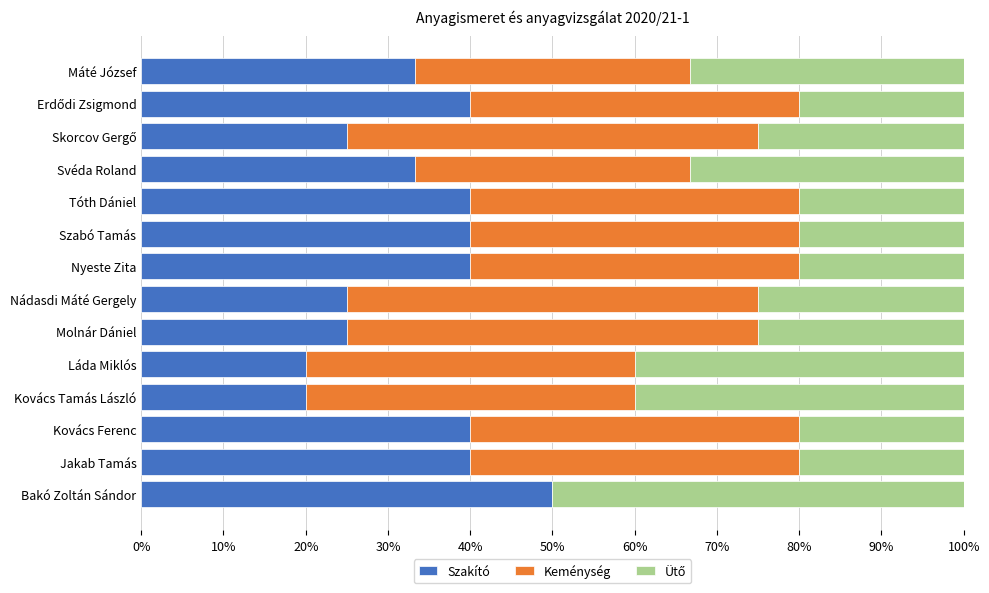

Read the Szakító value at Szabó Tamás.

40.0